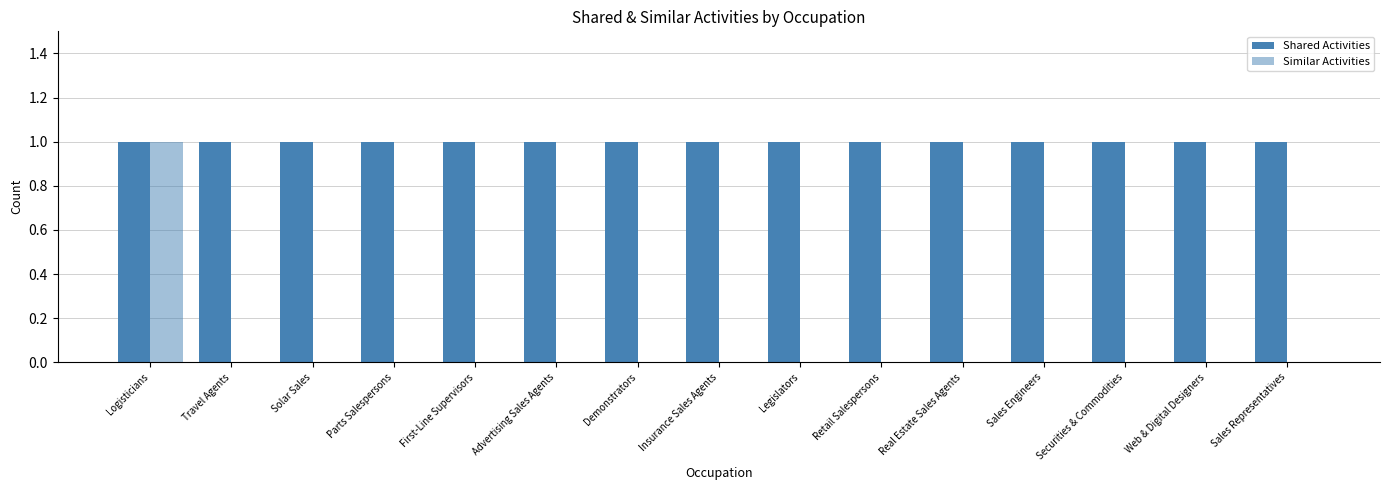

Does the chart contain stacked bars?

No